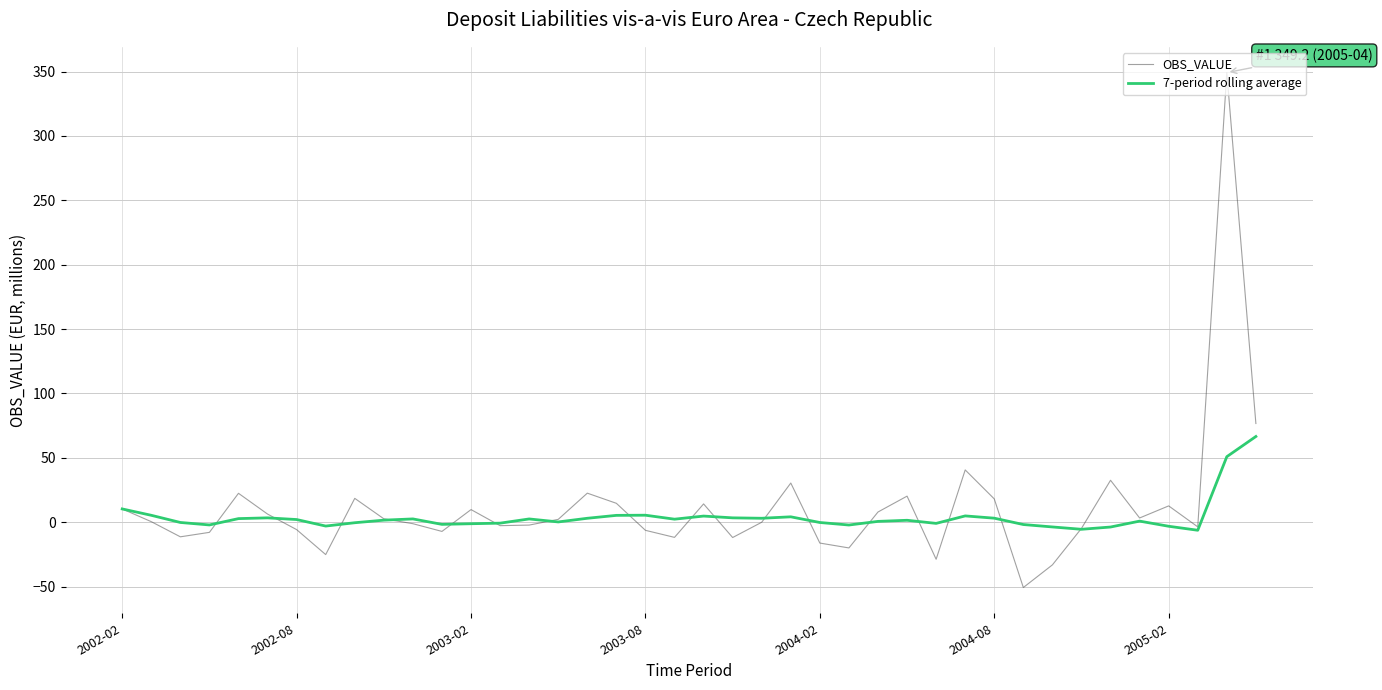

What is the minimum value shown in the chart?

-50.8